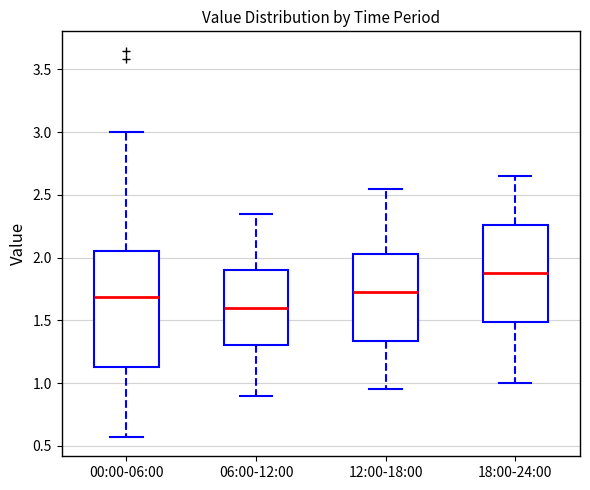

Which box has the highest median line?

18:00-24:00